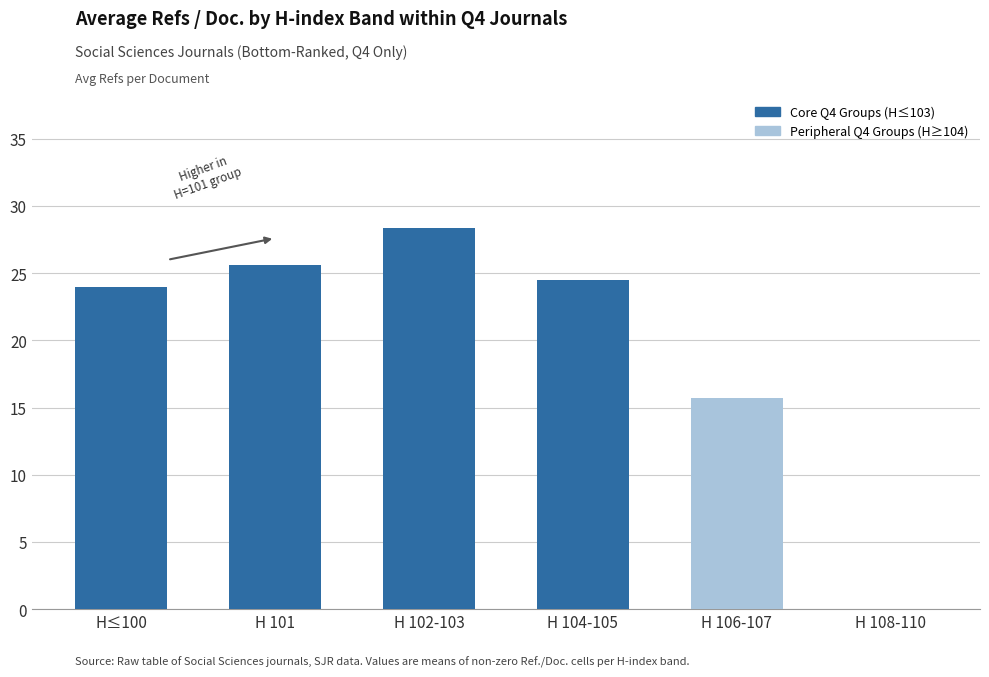

What is the greatest value displayed?

28.4